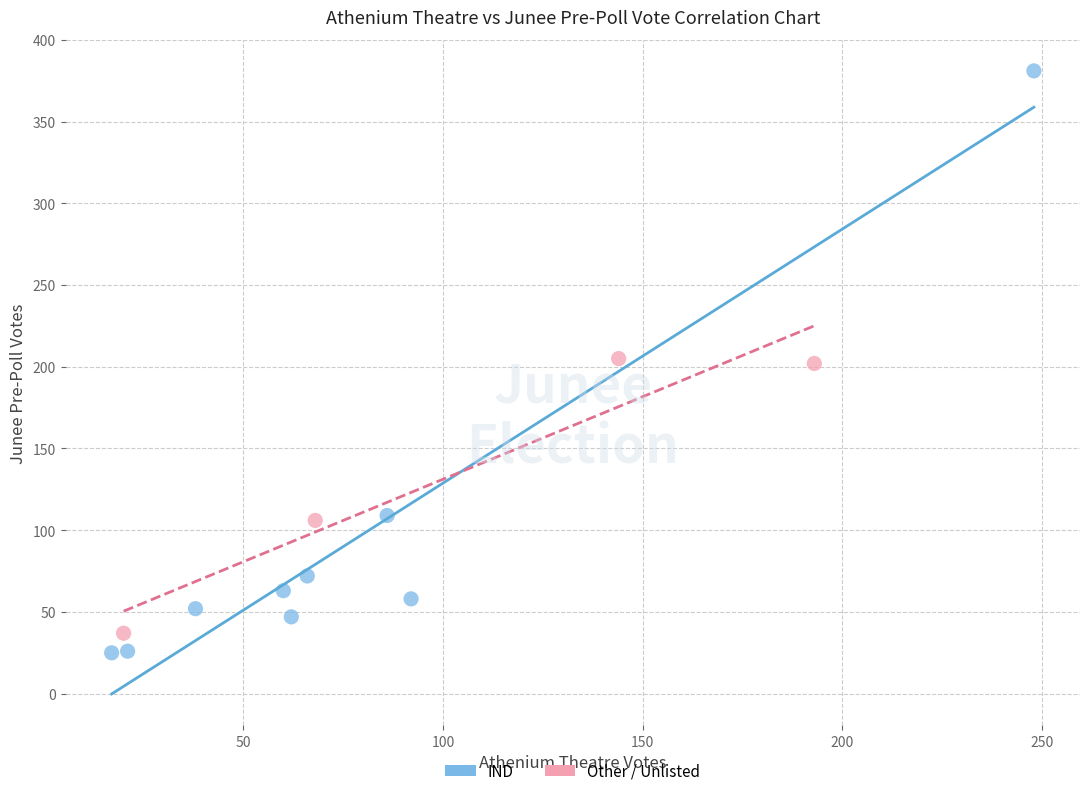

Which series reaches the maximum Y coordinate?

IND